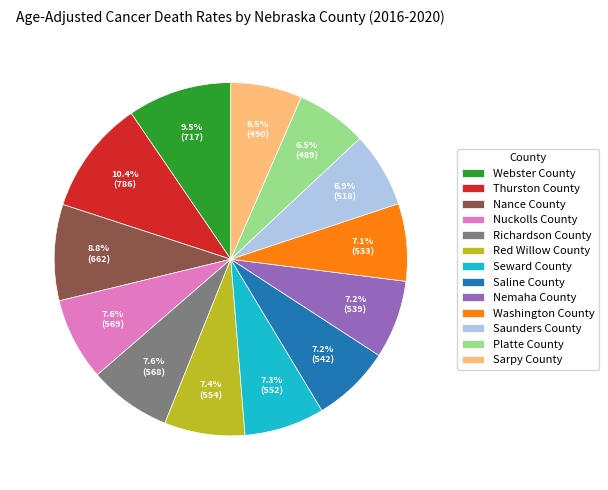

How many slices are in this pie chart?

13